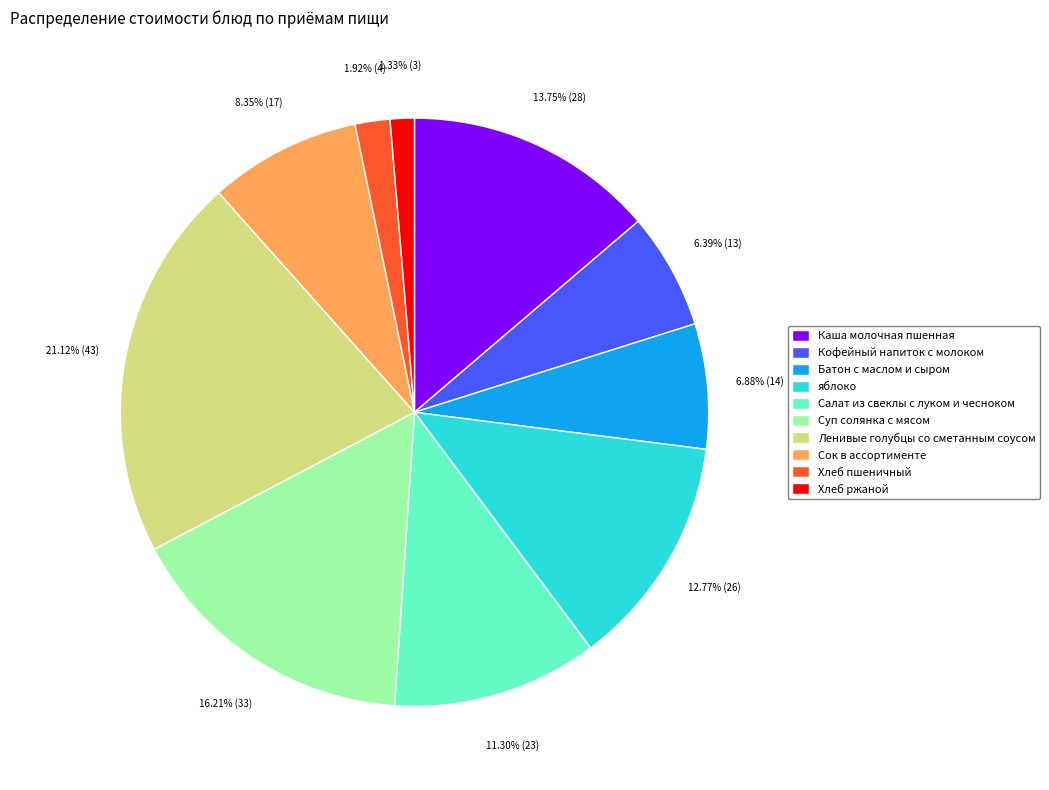

Is there a majority slice in this chart?

No